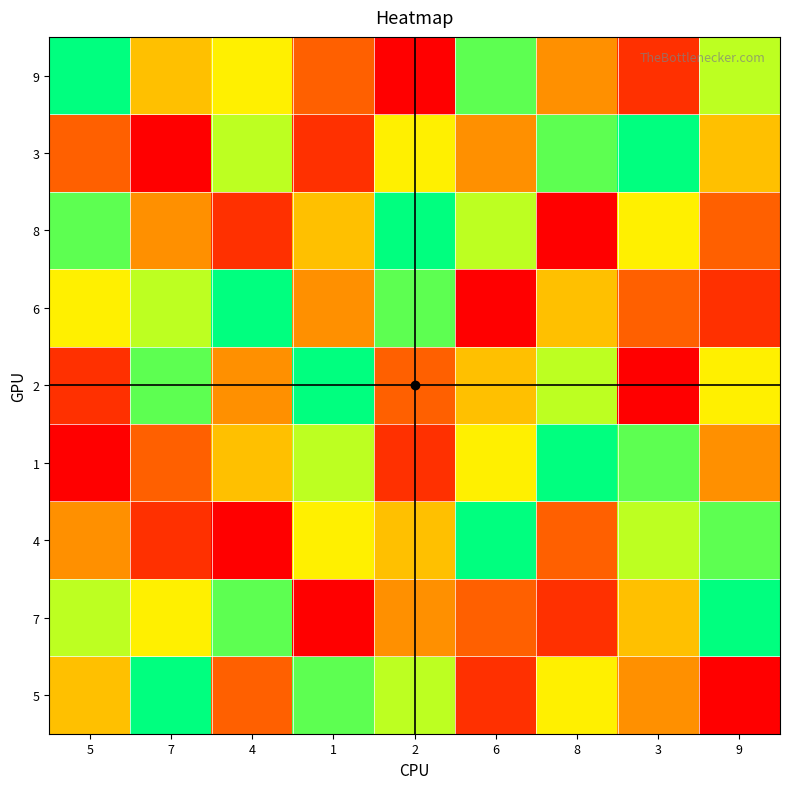

What is the total value across all series at 1?

45